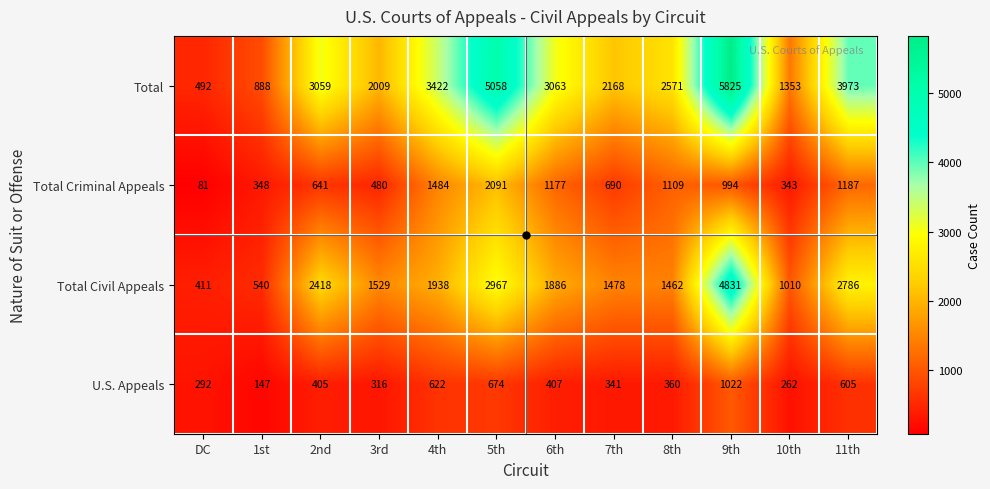

The Total series shows 773 at DC. True or false?

False